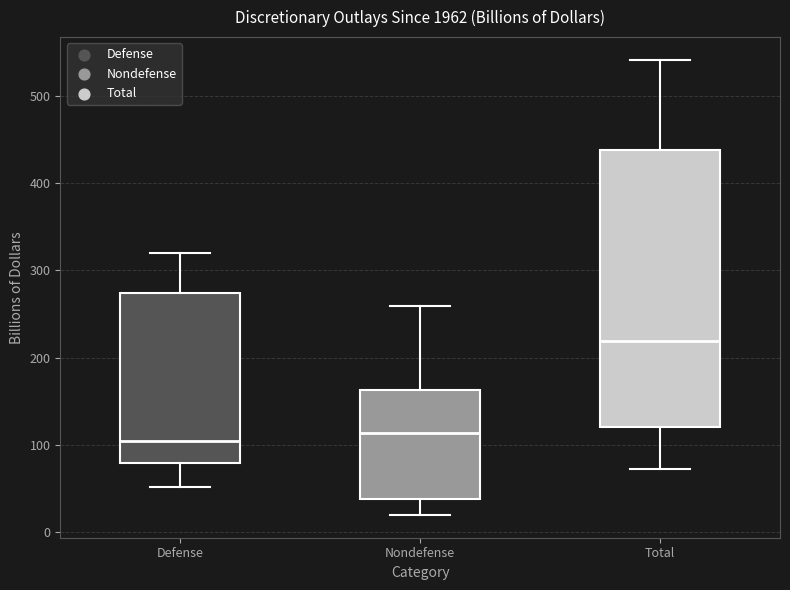

Reading left to right, transcribe this box plot: for each box, give where its median line is, the range the box spans, and where its two whiskers end, as read against the y-axis. The values are not printed on the chart, so give them approximately, as read against the axis.

Defense: median 100, box 80 to 270, whiskers 50 to 320
Nondefense: median 110, box 40 to 160, whiskers 20 to 260
Total: median 220, box 120 to 440, whiskers 70 to 540